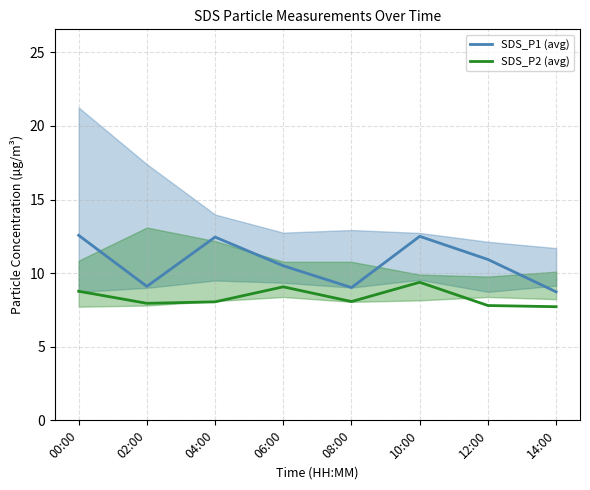

At which category does SDS_P1 (avg) reach its first local peak?

04:00